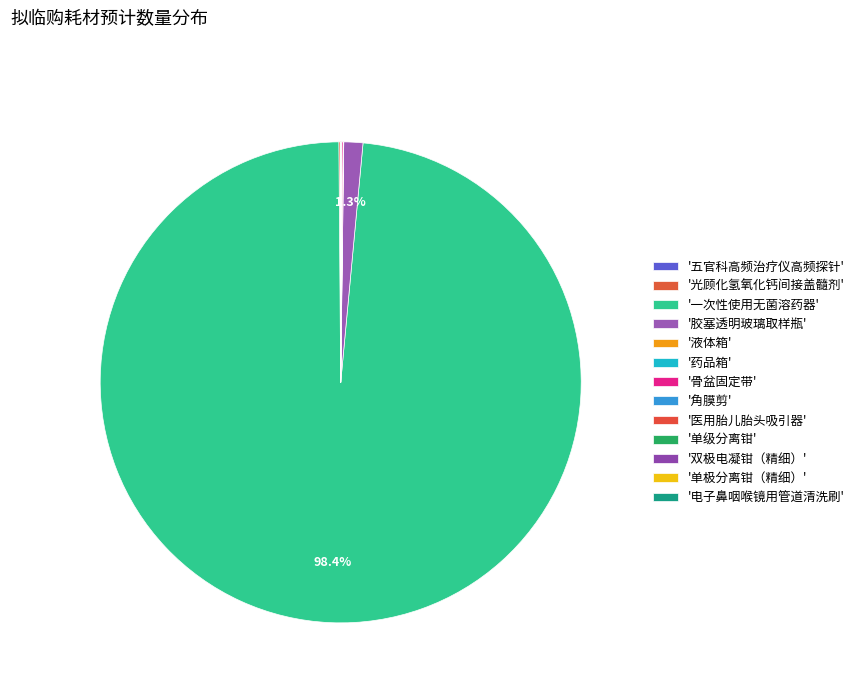

Which category has the smallest portion of the pie?

角膜剪